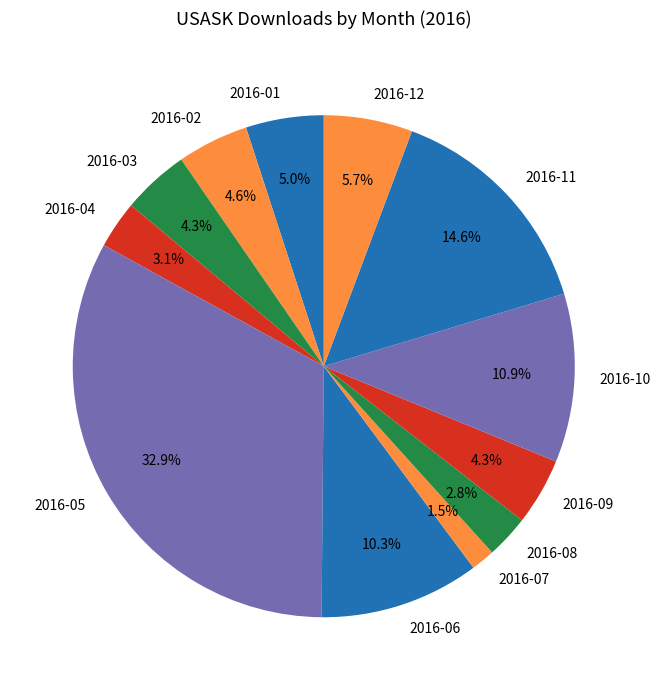

To the nearest percent, what percentage of the pie is 2016-03?

4%